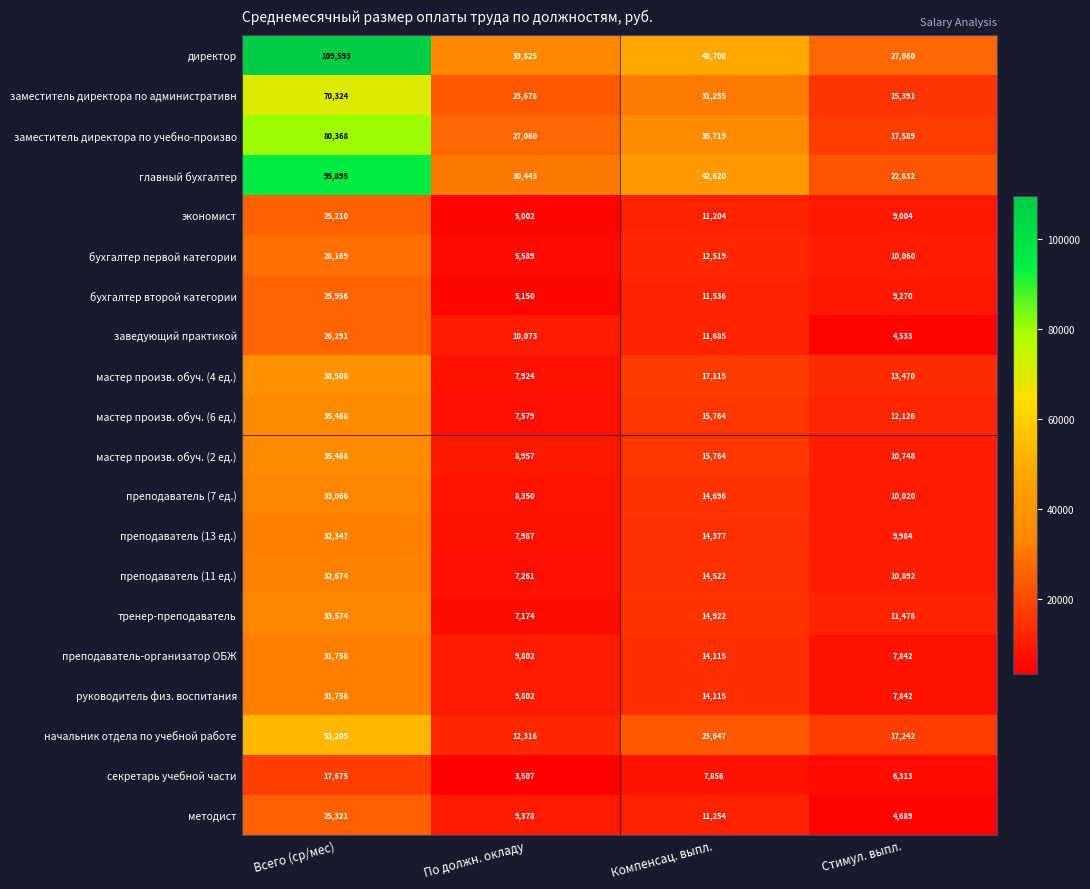

Which series has the largest total across all categories?

директор